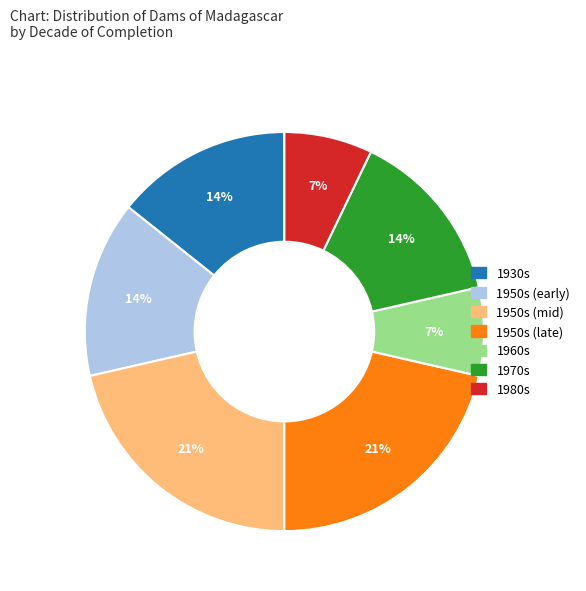

Combined, do 1950s (mid) and 1930s account for over 50%?

No